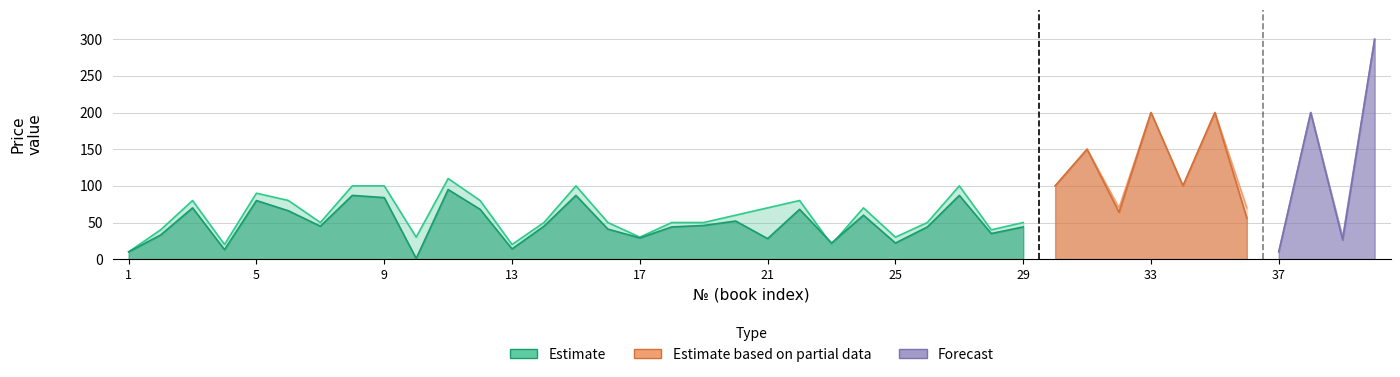

True or false: сумма has more than 0 points higher than both neighbors.

True